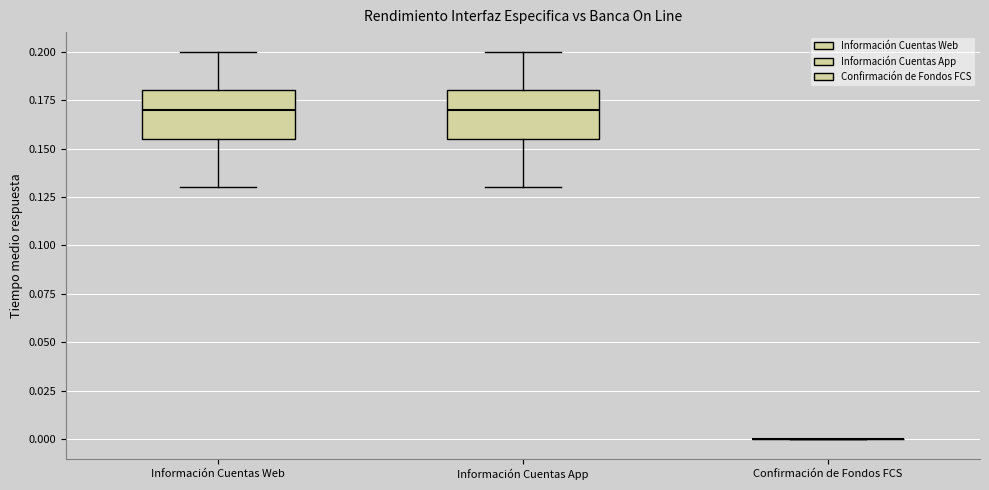

Reading left to right, read every box against the y-axis: the position of its median line, the range the box covers, and the ends of its whiskers. The values are not printed on the chart, so give them approximately, as read against the axis.

Información Cuentas Web: median 0.170, box 0.155 to 0.180, whiskers 0.130 to 0.200
Información Cuentas App: median 0.170, box 0.155 to 0.180, whiskers 0.130 to 0.200
Confirmación de Fondos FCS: box collapsed to a line at 0.000, whiskers 0.000 to 0.000